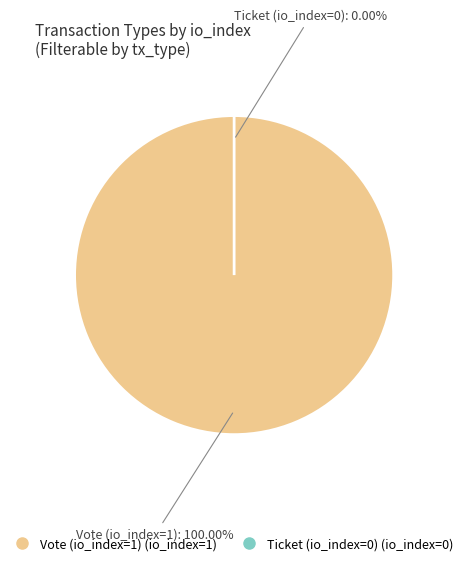

To the nearest percent, what is the difference between the Ticket and Vote slice percentages?

100%